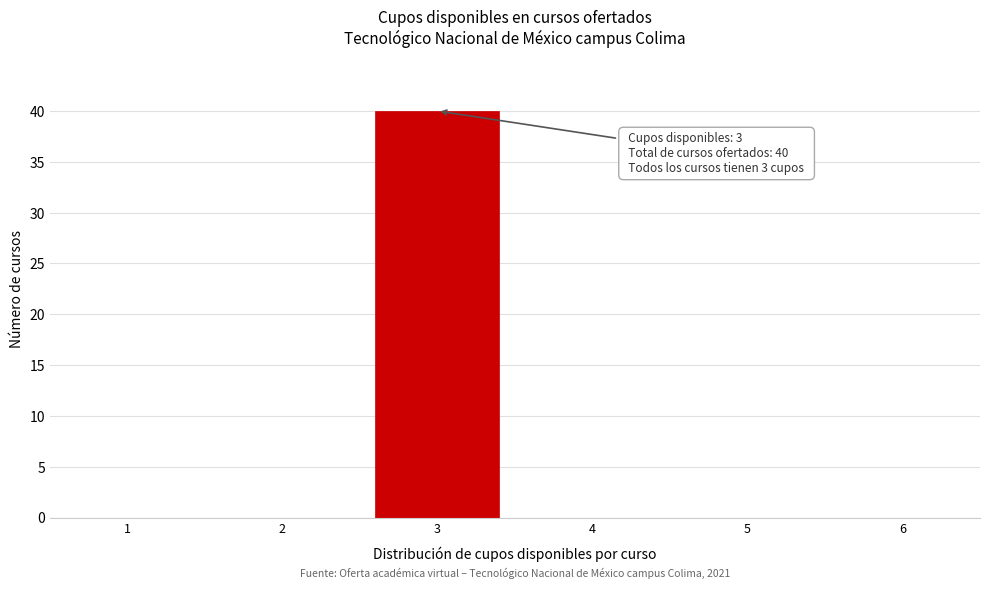

Which range on the x-axis has the tallest bar?

2.5 to 3.5